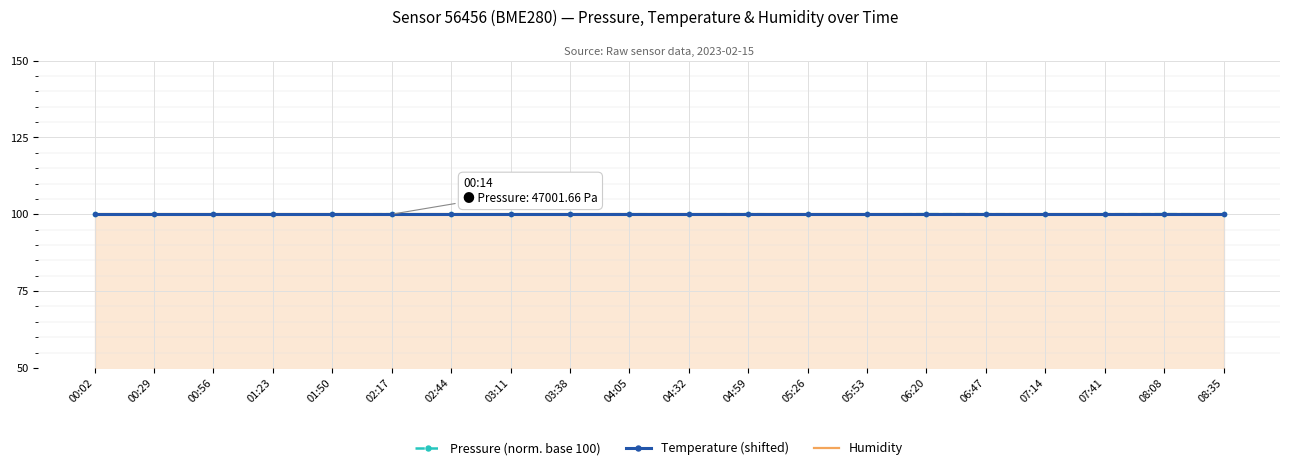

How many series are shown in this chart?

3